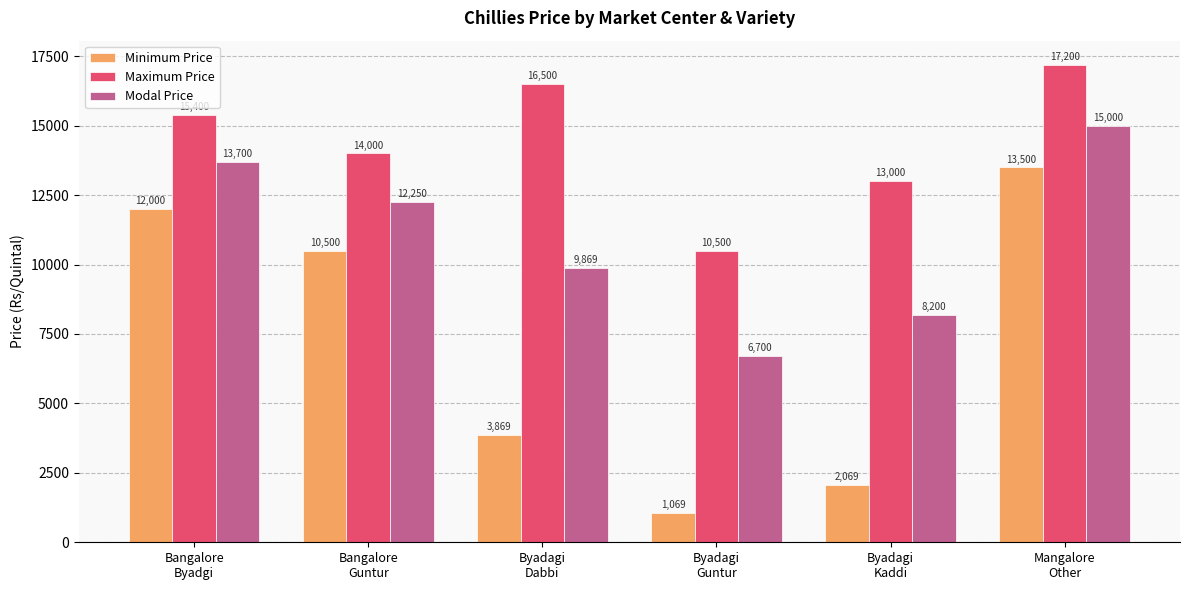

Which label corresponds to the smallest value in the chart?

Byadagi
Guntur